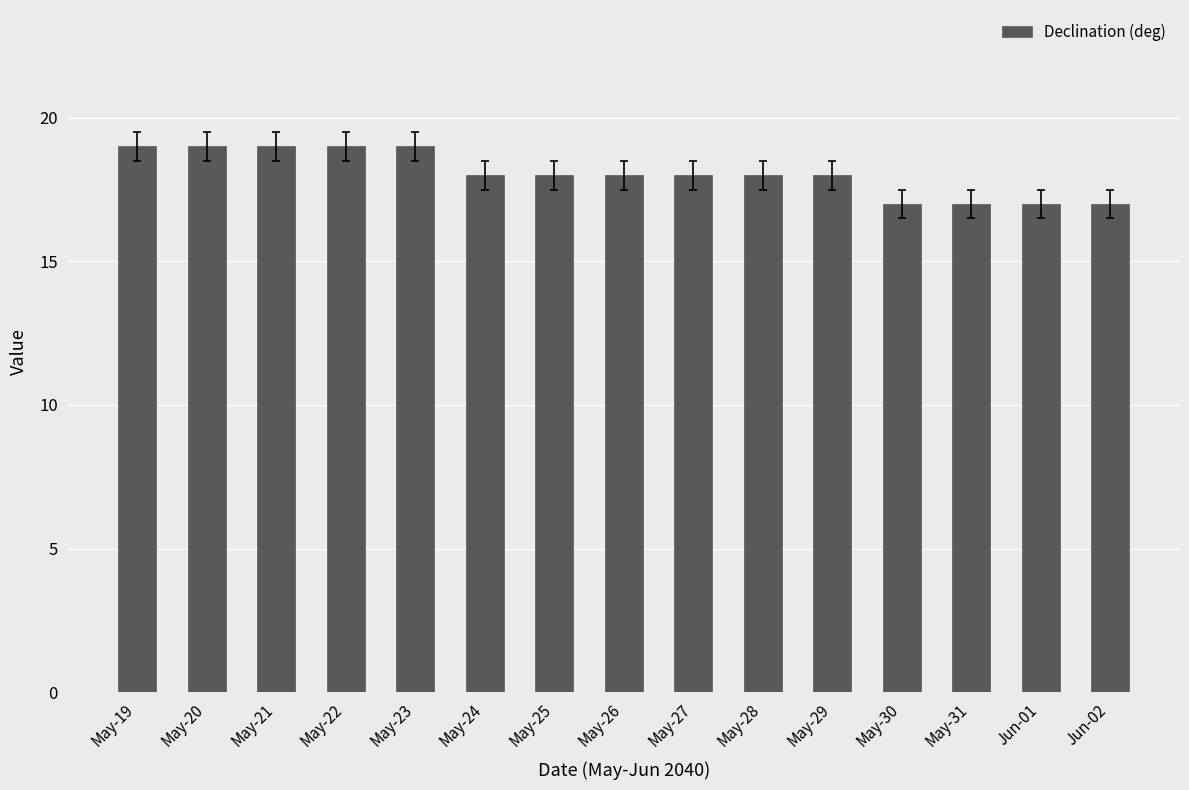

How many bars are there in total?

15